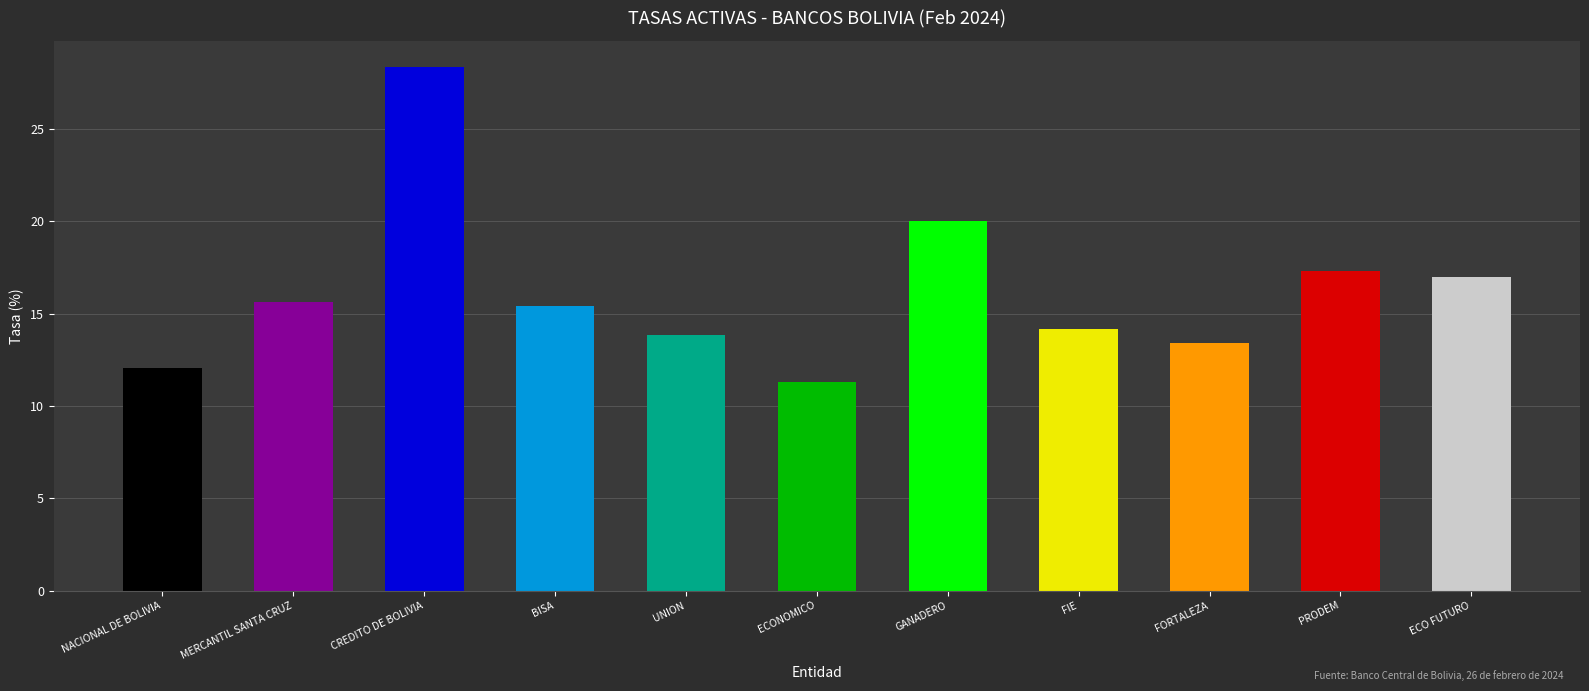

What is the minimum value shown in the chart?

11.3